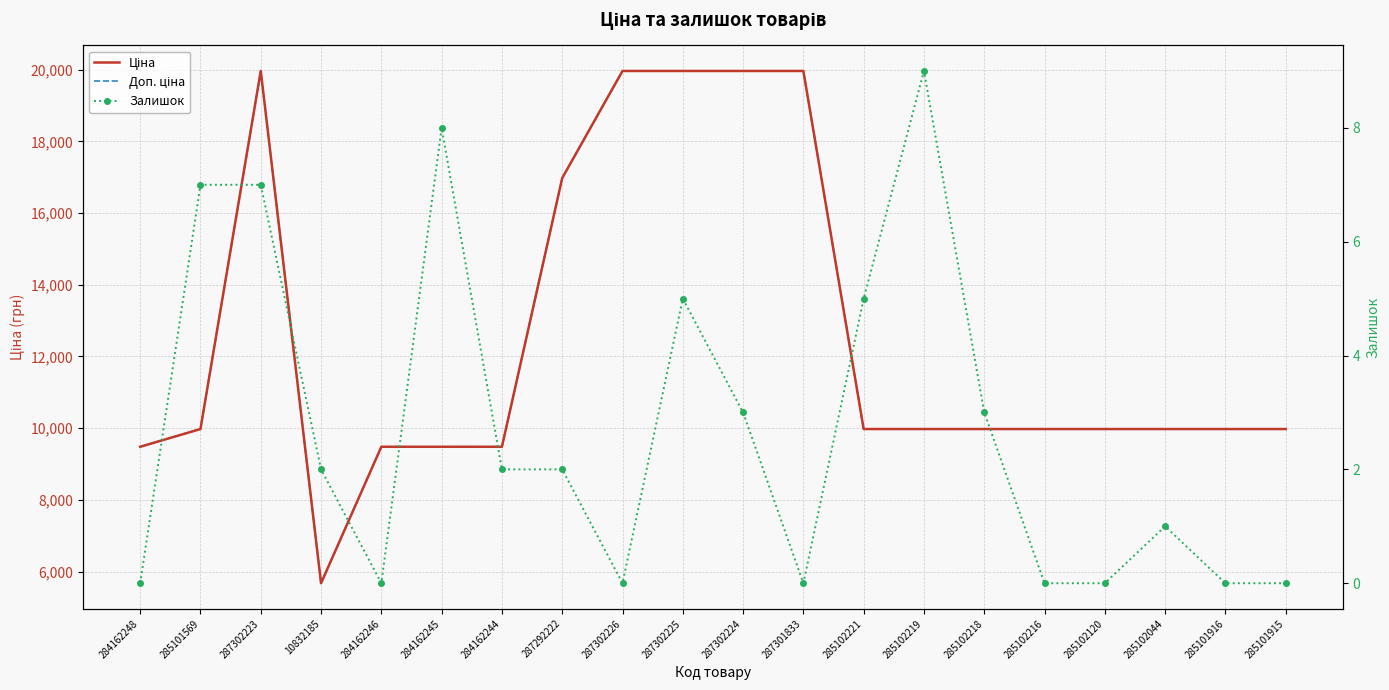

Which series changed the most between 284162248 and 285102218?

Ціна